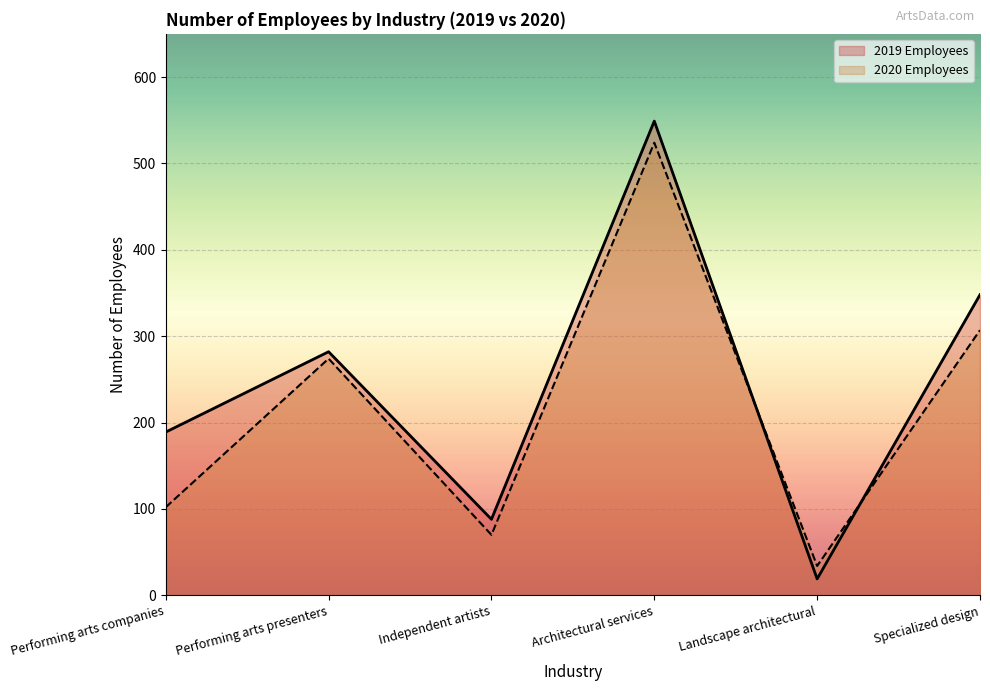

What is the label of the 6th point from the right?

Performing arts companies